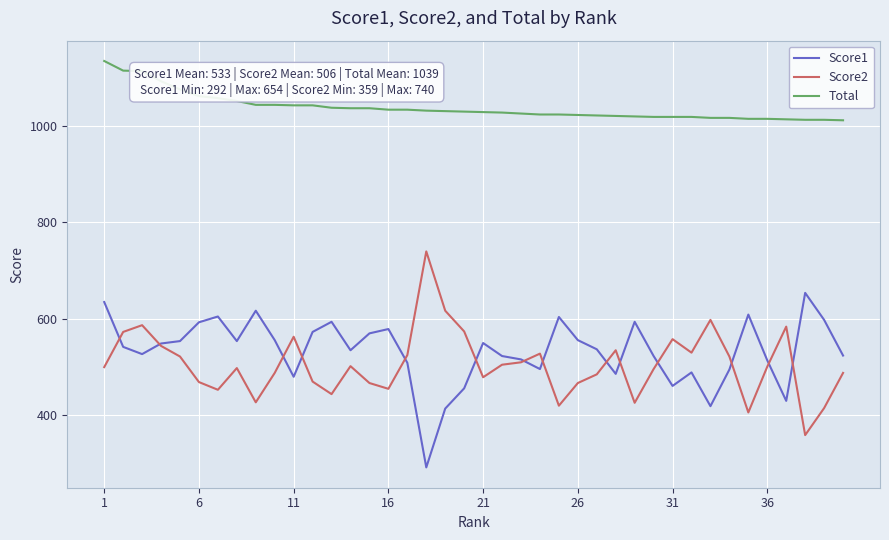

True or false: Score2 and Total cross at least once.

False